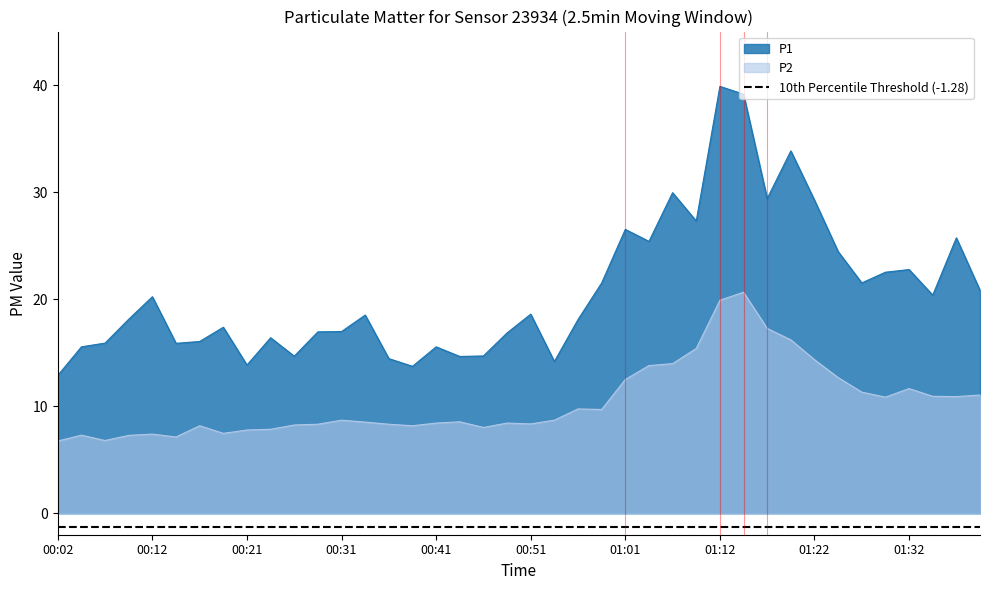

True or false: P2 has a value of 3.9 at 00:02.

False